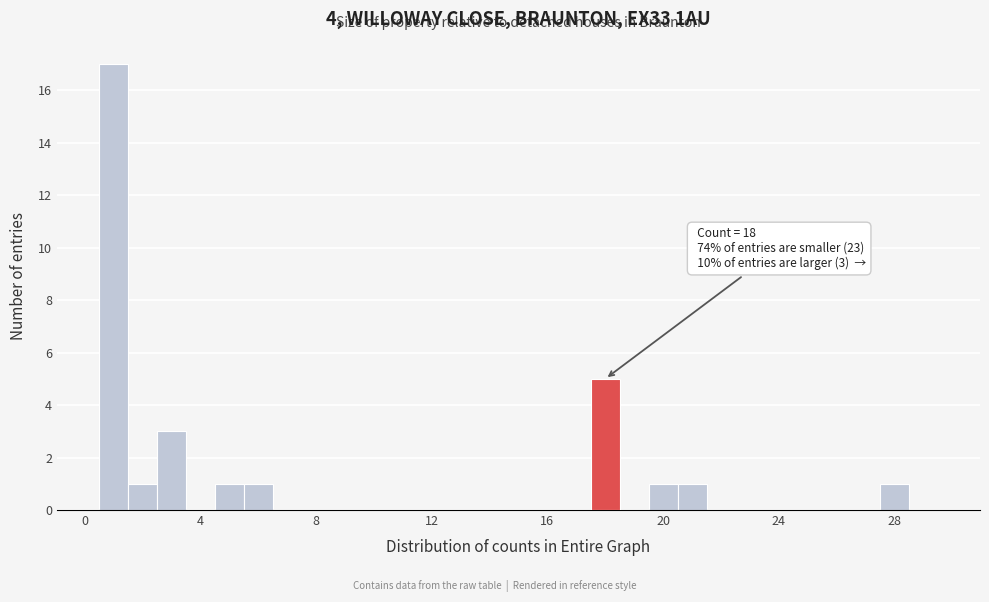

Around what value on the x-axis is the tallest bar? Give the approximate position of its centre, as read against the axis.

1.0